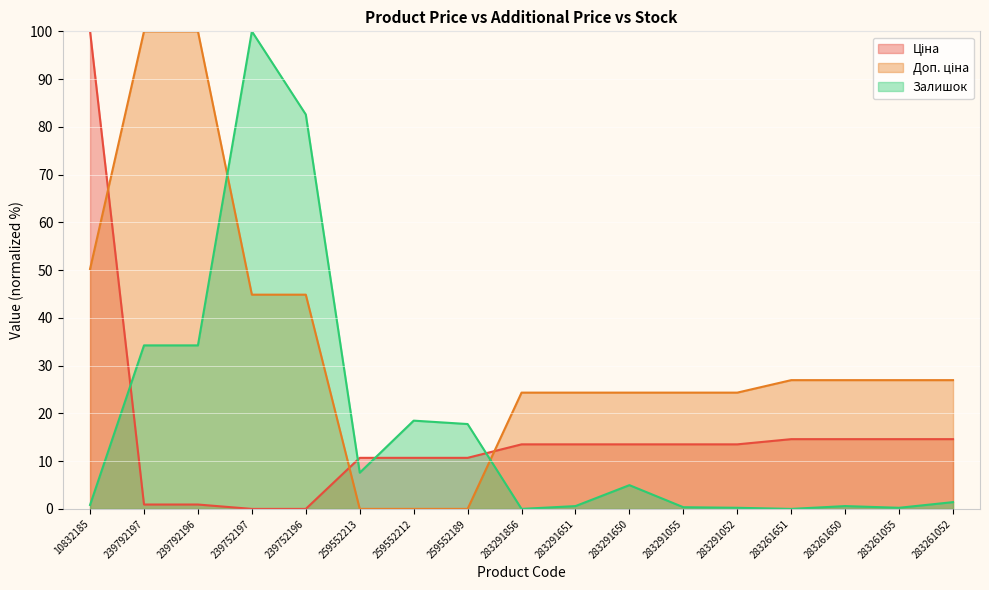

True or false: Доп. ціна has more than 2 points higher than both neighbors.

False